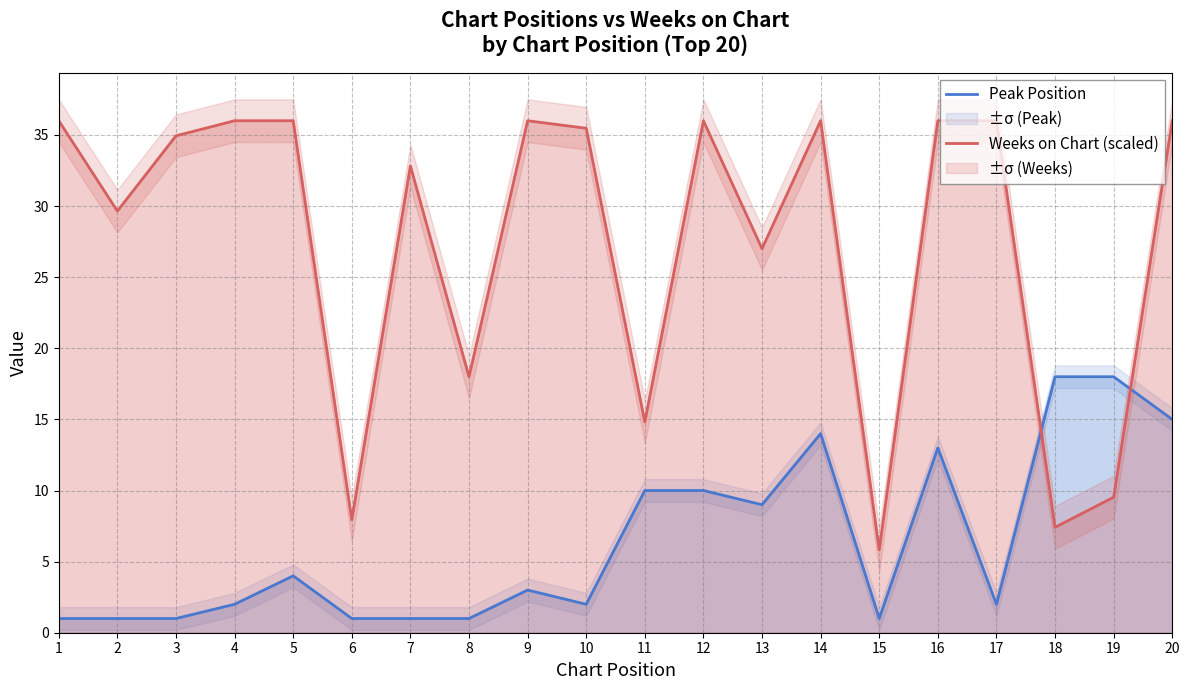

True or false: Peak Position has more than 1 interior local peaks.

True